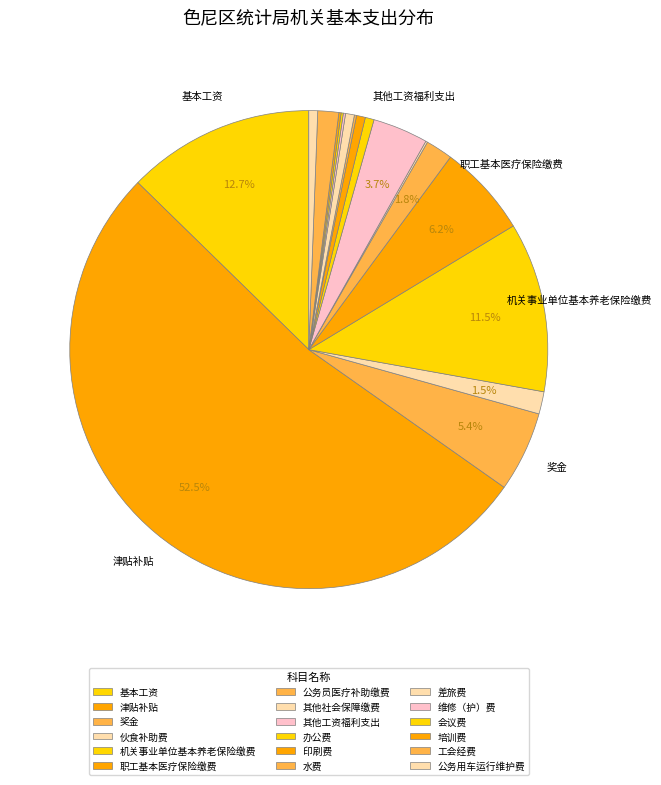

To the nearest percent, what is the combined percentage of 职工基本医疗保险缴费 and 公务员医疗补助缴费?

8%